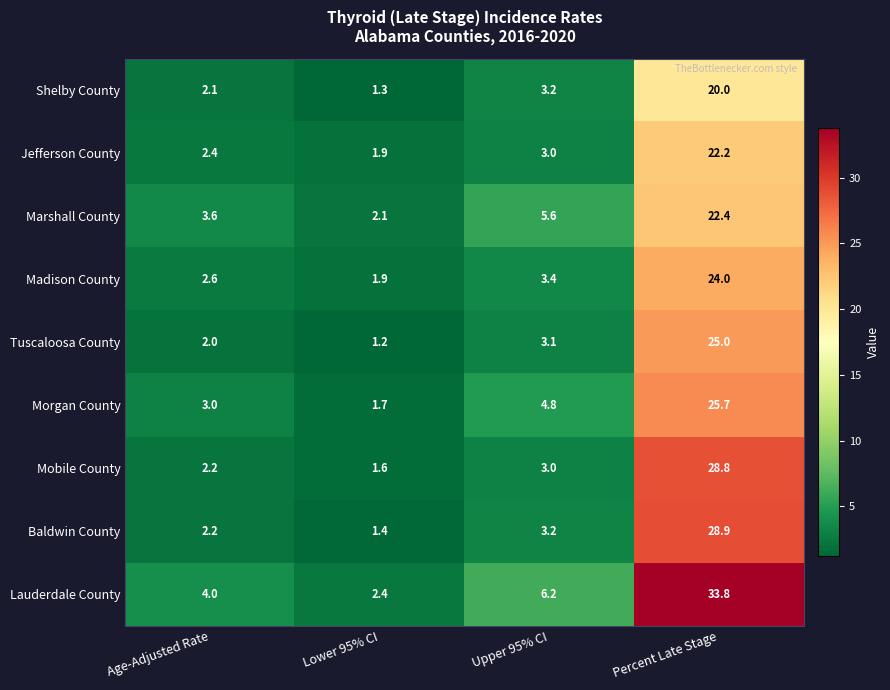

What is the total value across all series at Percent Late Stage?

230.8